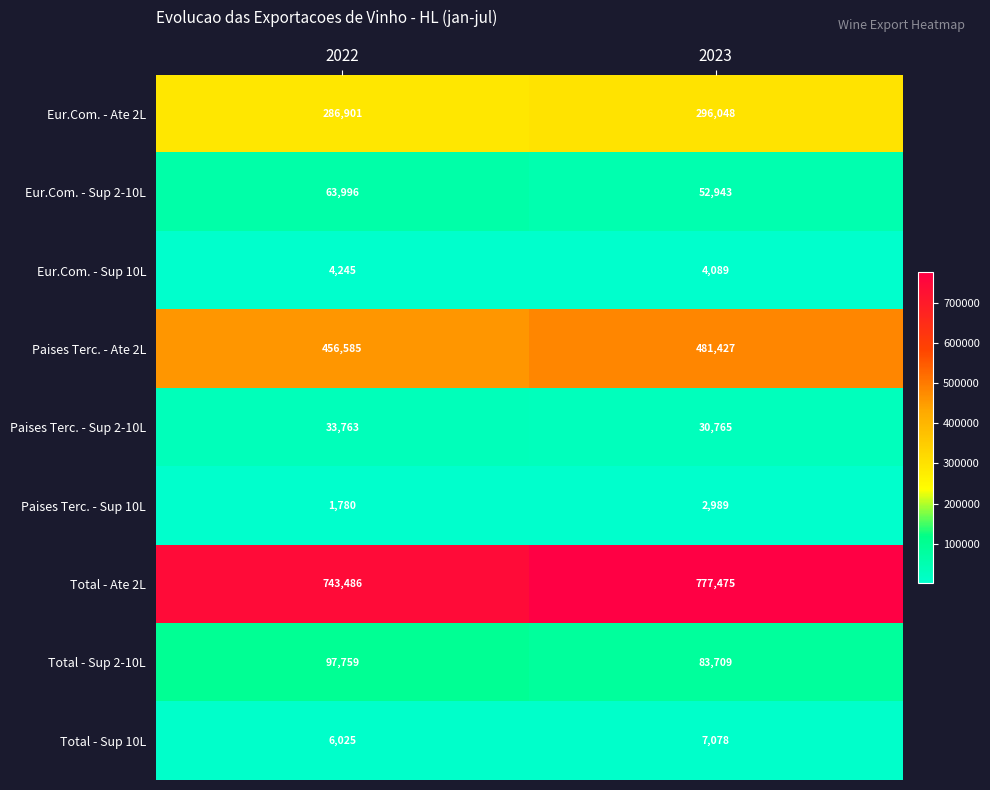

What is the approximate value of Paises Terc. - Sup 10L at 2023?

2989